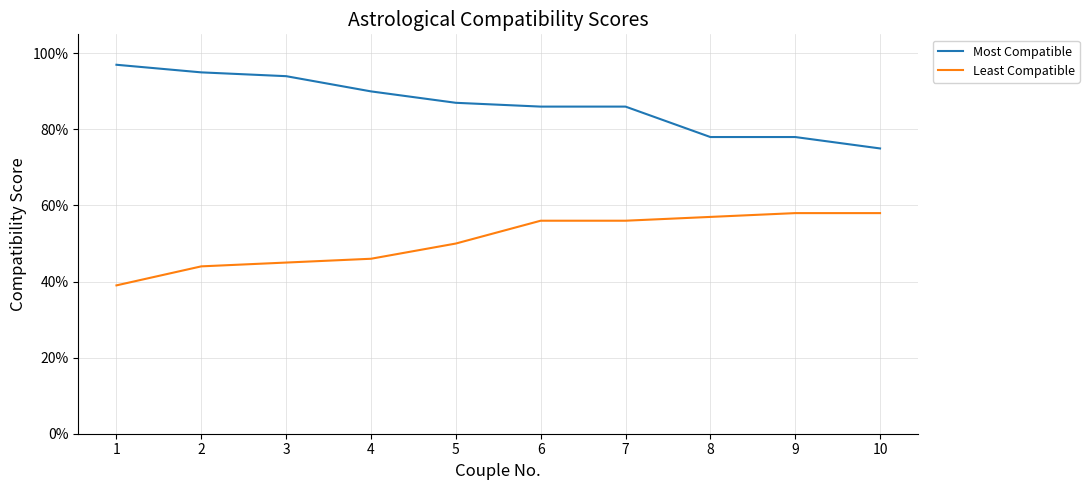

Is it true that Most Compatible equals 0.8 at 10?

True